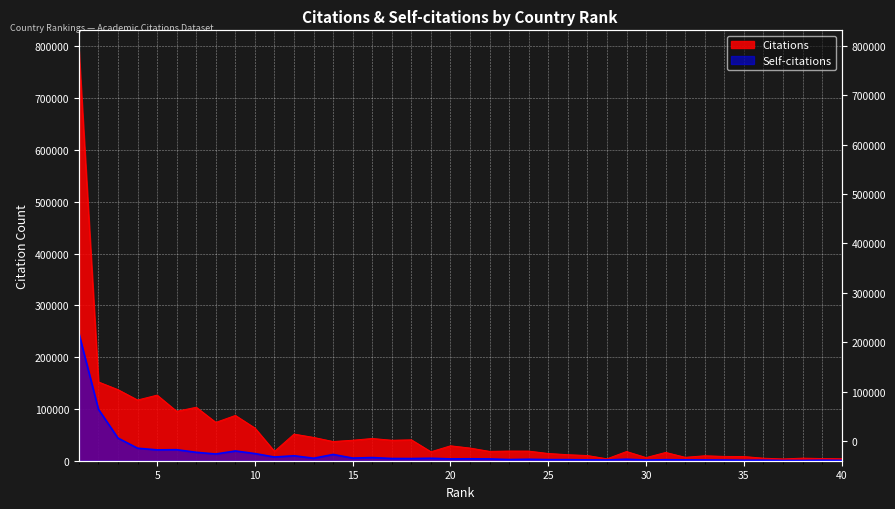

Rank the series by their maximum value, from highest to lowest.

Citations, Self-citations